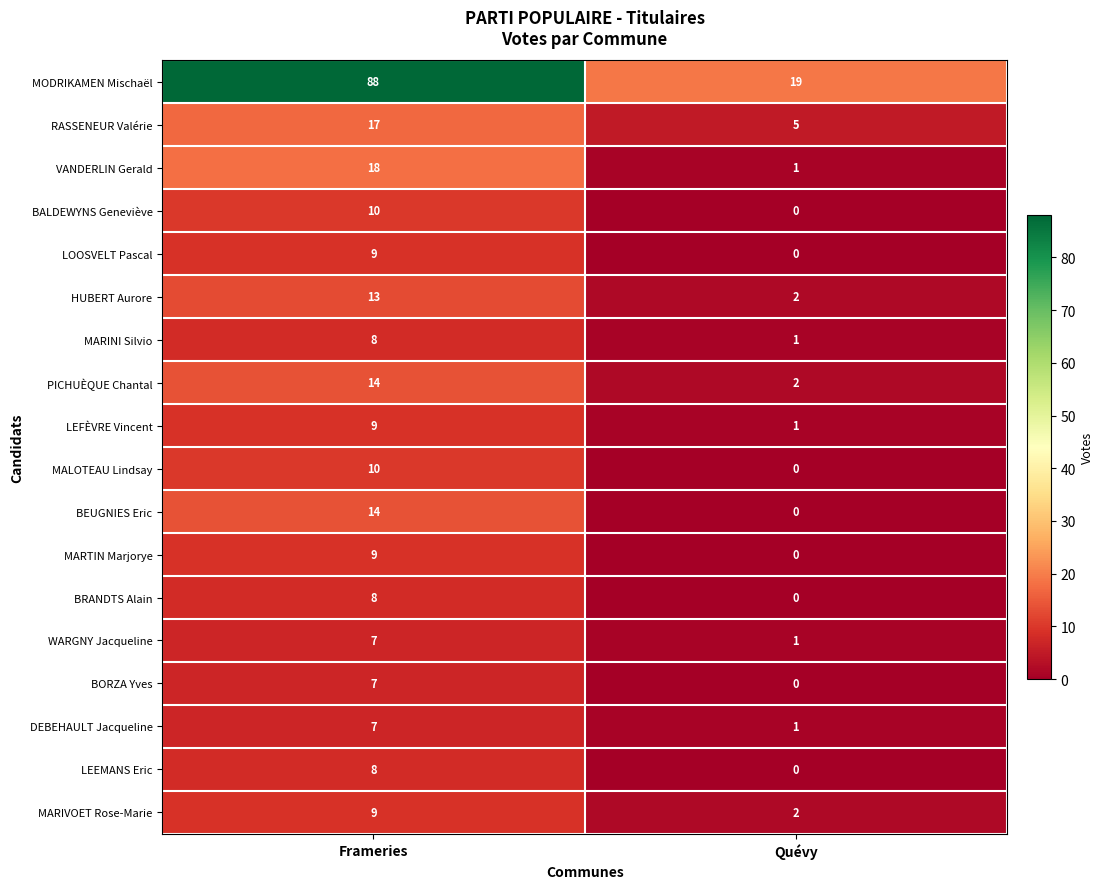

What is the maximum value shown in the chart?

88